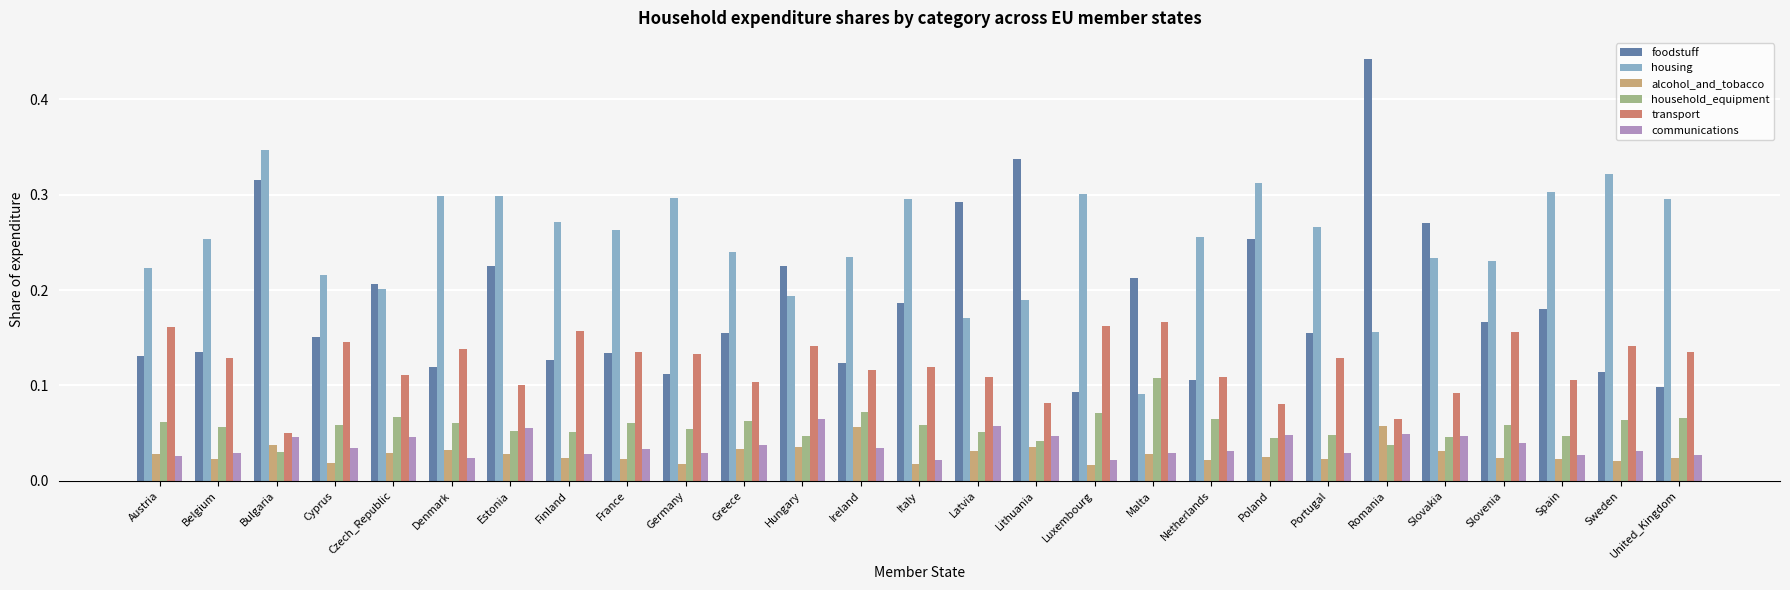

What are all the series names shown in the legend?

foodstuff, housing, alcohol_and_tobacco, household_equipment, transport, communications